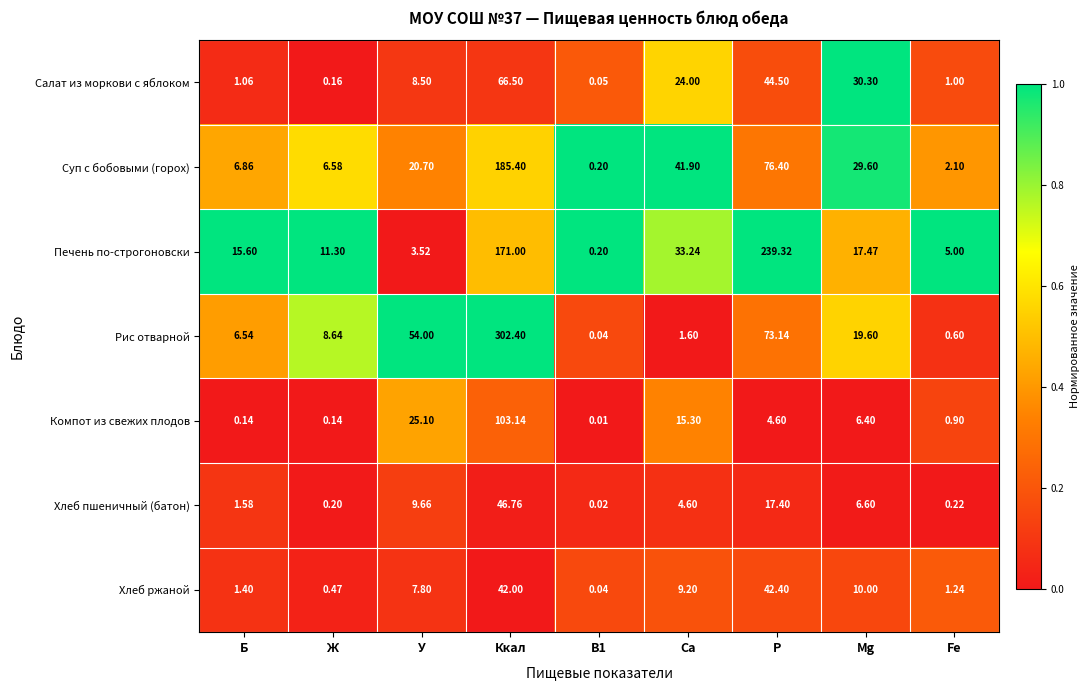

How many values in the Хлеб пшеничный (батон) series exceed 4?

5